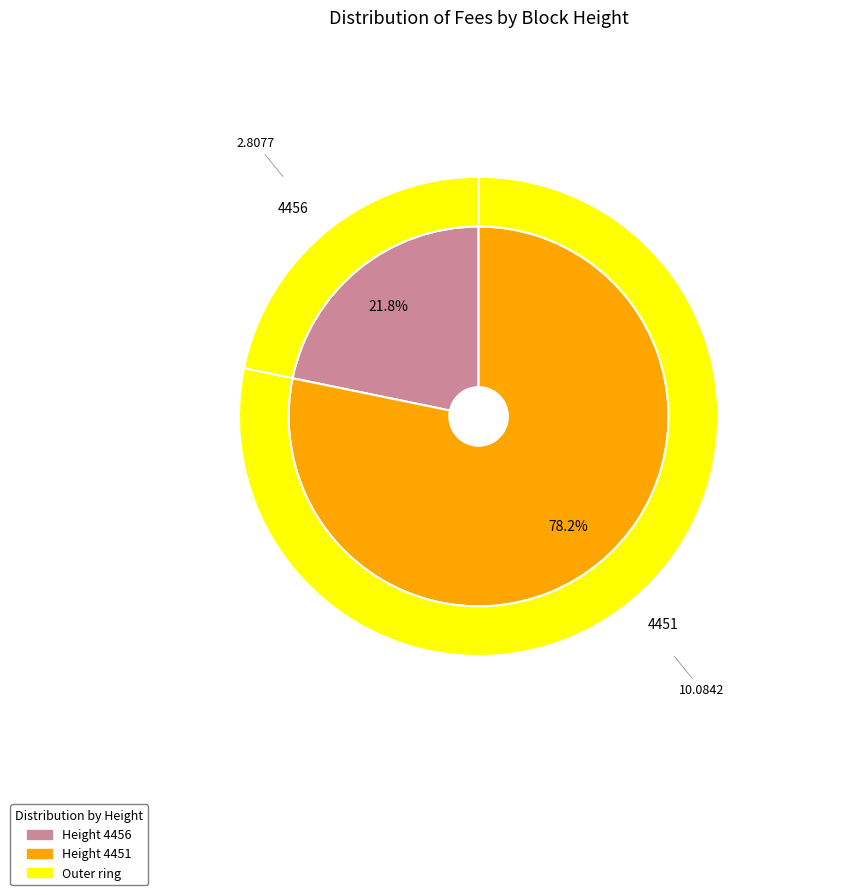

Rank the categories by value from highest to lowest.

4451, 4456